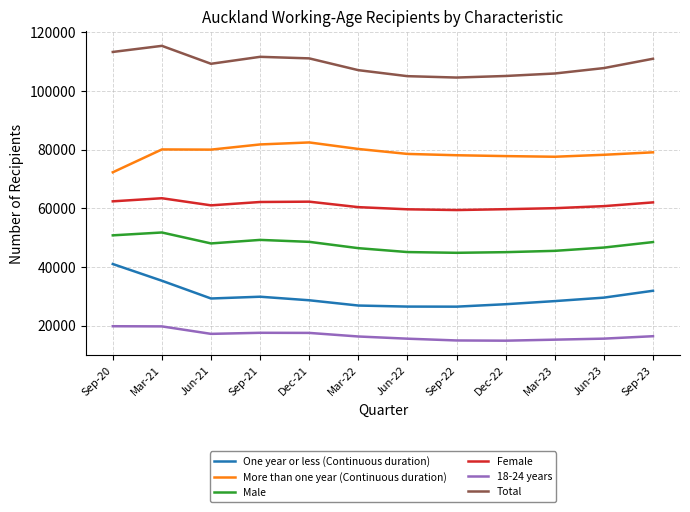

True or false: Female and Male intersect in this chart.

False